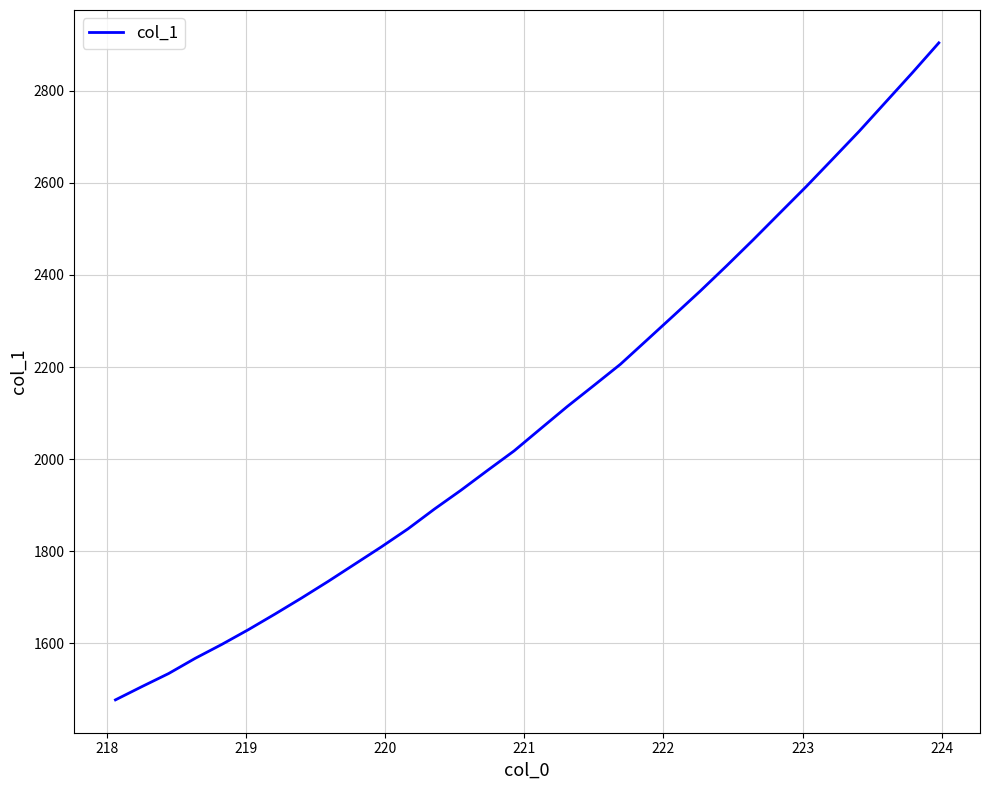

What is the minimum value shown in the chart?

1476.8